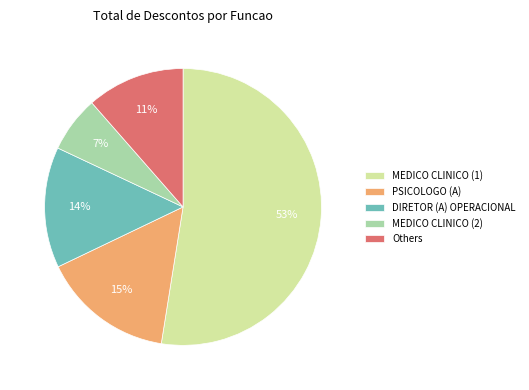

To the nearest percent, what percentage of the pie is PSICOLOGO (A)?

15%